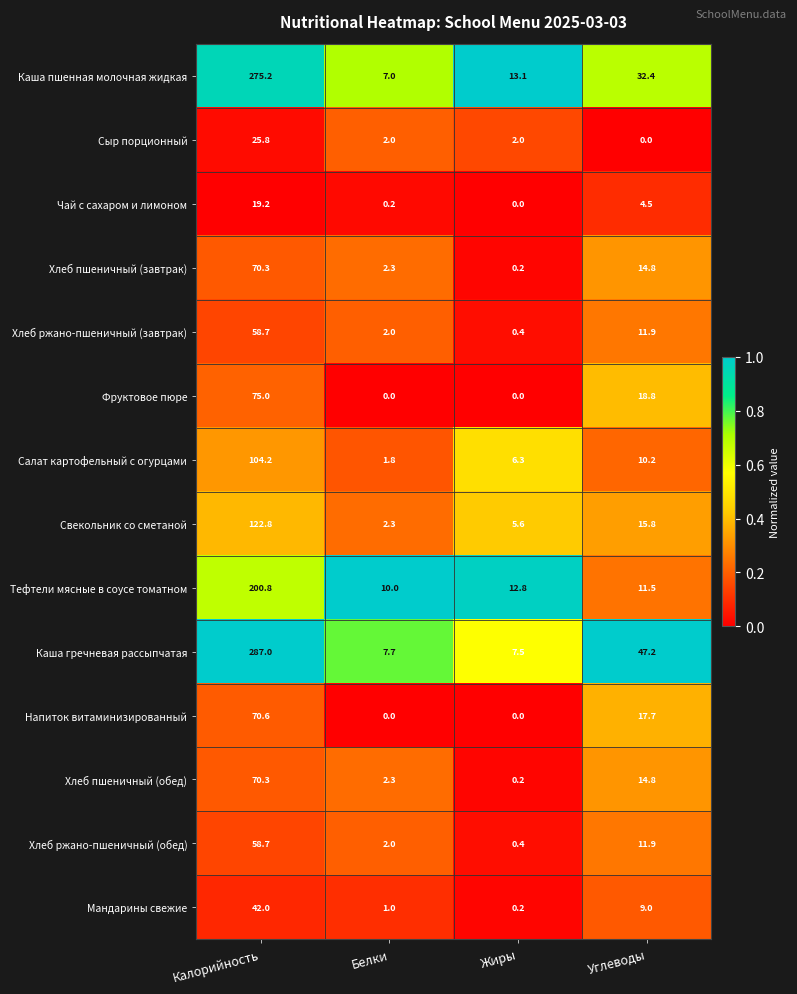

What is the difference between the Фруктовое пюре values at Калорийность and Белки?

75.0